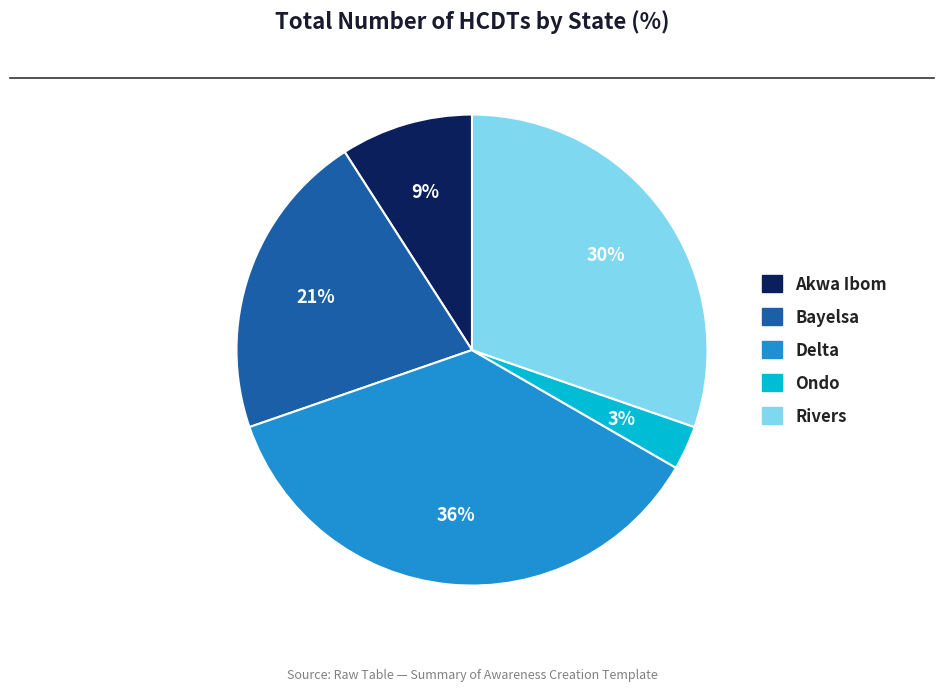

What is the ratio of the value at Delta to the value at Akwa Ibom?

4.0